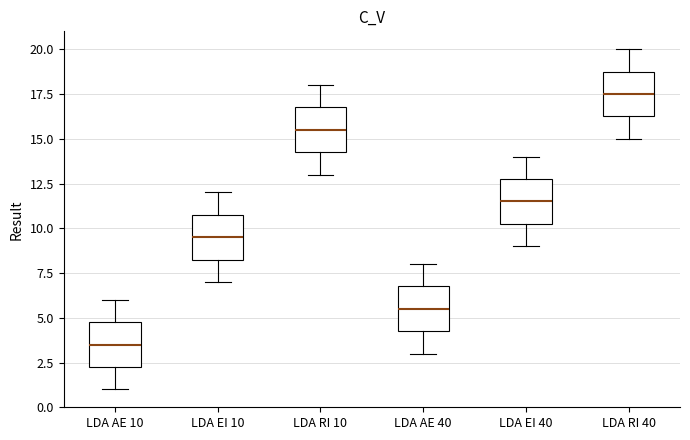

Reading left to right, transcribe this box plot: for each box, give where its median line is, the range the box spans, and where its two whiskers end, as read against the y-axis. The values are not printed on the chart, so give them approximately, as read against the axis.

LDA AE 10: median 3.5, box 2.5 to 5.0, whiskers 1.0 to 6.0
LDA EI 10: median 9.5, box 8.5 to 11.0, whiskers 7.0 to 12.0
LDA RI 10: median 15.5, box 14.5 to 17.0, whiskers 13.0 to 18.0
LDA AE 40: median 5.5, box 4.5 to 7.0, whiskers 3.0 to 8.0
LDA EI 40: median 11.5, box 10.5 to 13.0, whiskers 9.0 to 14.0
LDA RI 40: median 17.5, box 16.5 to 19.0, whiskers 15.0 to 20.0